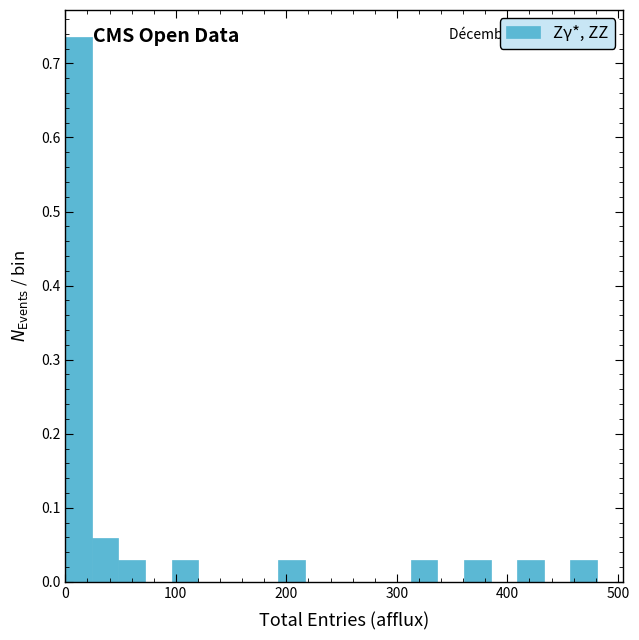

Around what value on the x-axis is the tallest bar? Give the approximate position of its centre, as read against the axis.

10